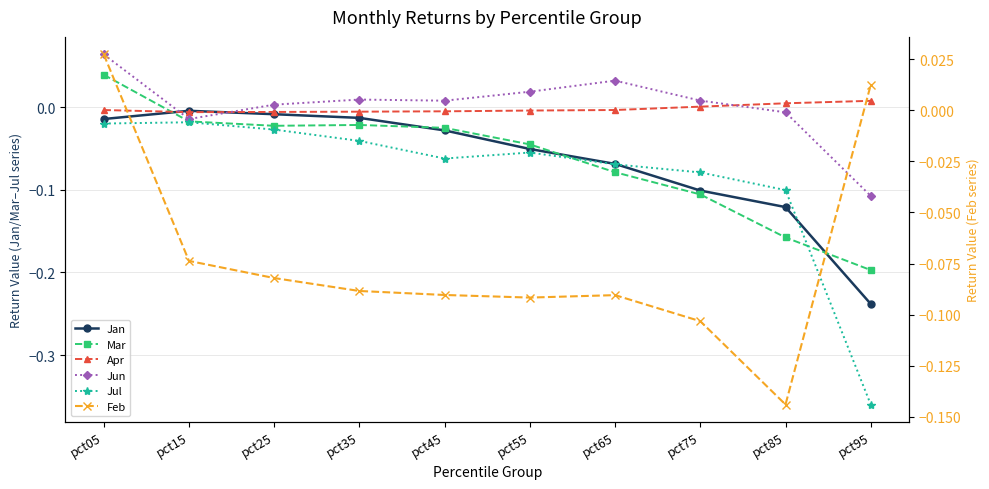

True or false: Jan and Jun intersect in this chart.

True